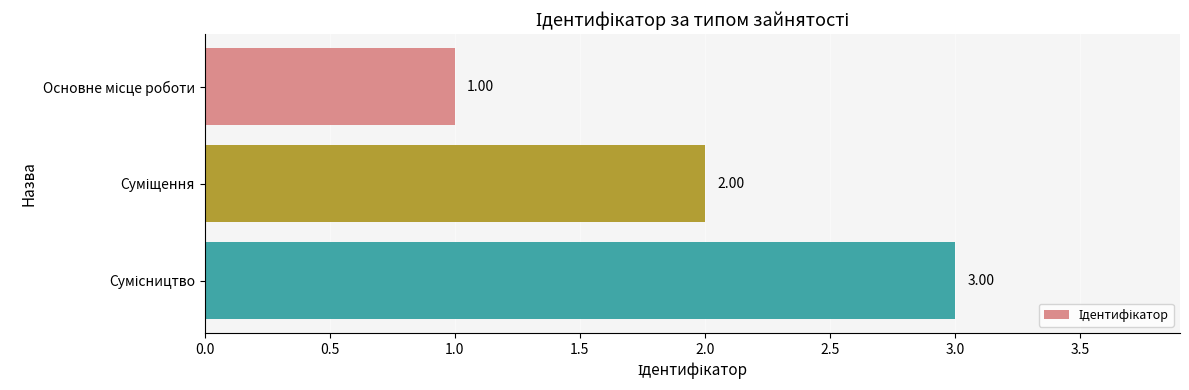

How many data points are less than 2?

1